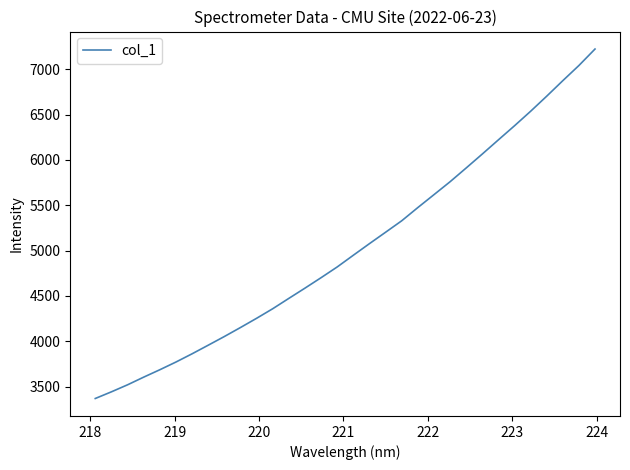

What is the greatest value displayed?

7222.8